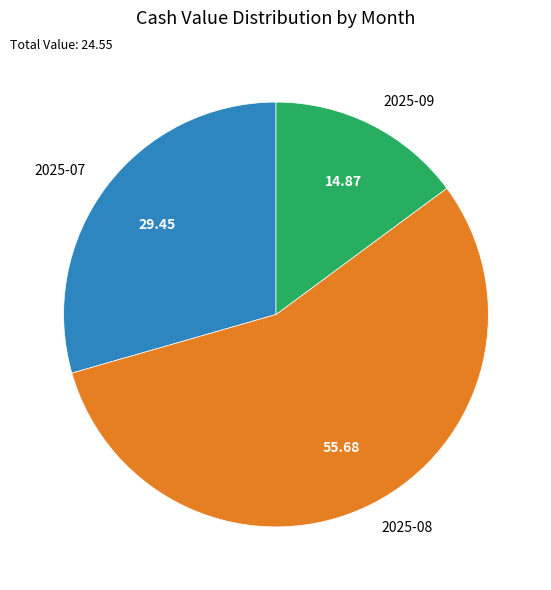

Which category has the biggest portion of the pie?

2025-08